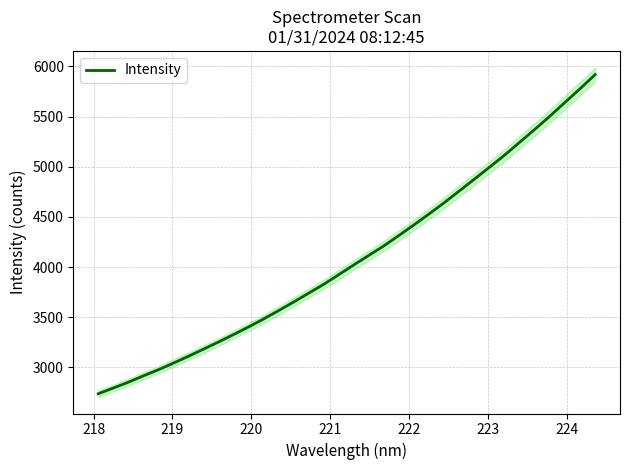

What is the label of the 29th point from the right?

222